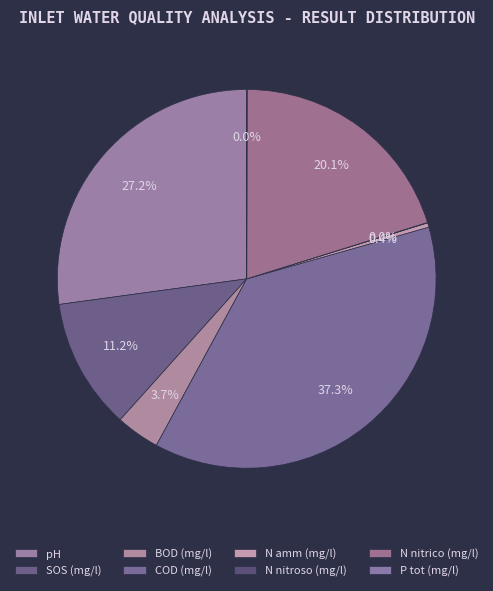

Between N amm (mg/l) and BOD (mg/l), which is larger?

BOD (mg/l)